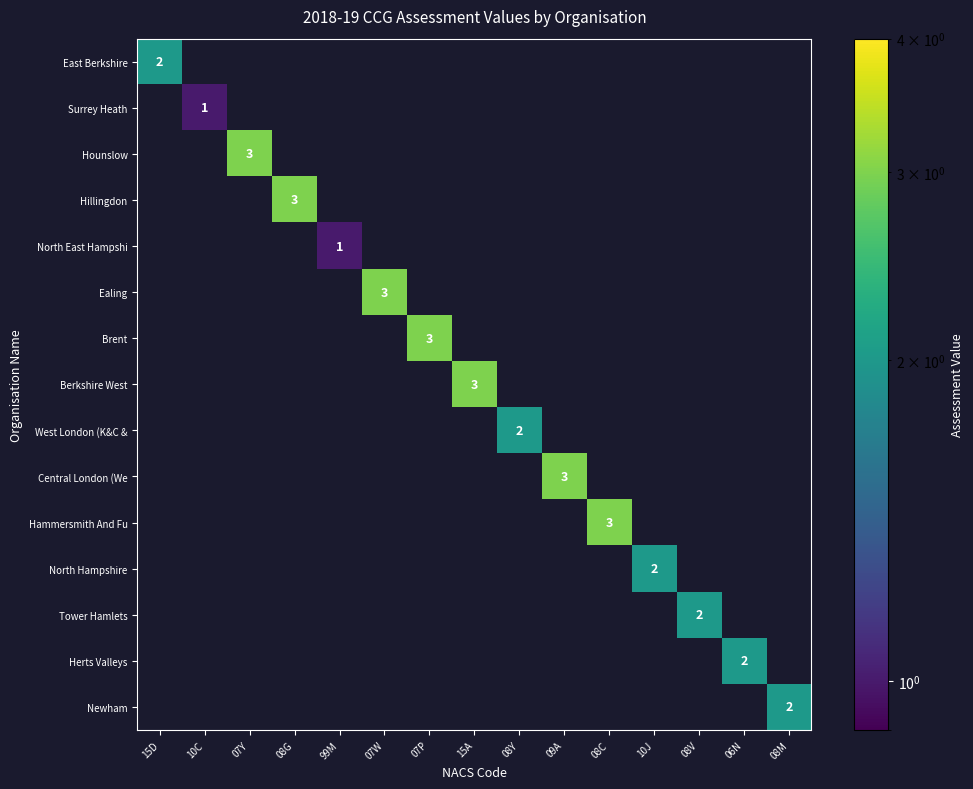

At 08V, list the series in order from largest to smallest.

East Berkshire, Surrey Heath, Hounslow, Hillingdon, North East Hampshi, Ealing, Brent, Berkshire West, West London (K&C &, Central London (We, Hammersmith And Fu, North Hampshire, Tower Hamlets, Herts Valleys, Newham